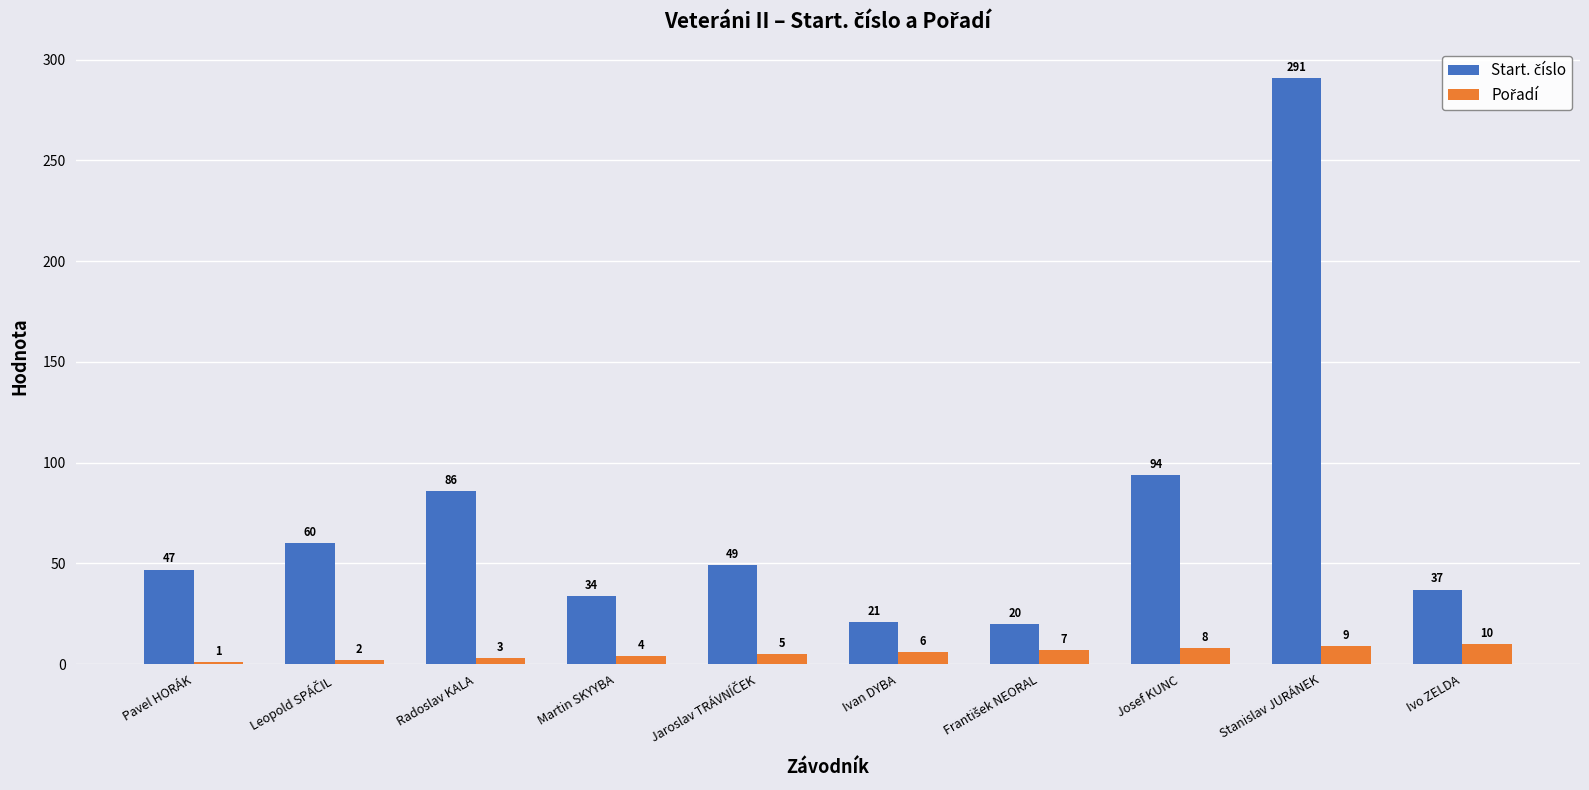

Count the number of categories in the chart.

10